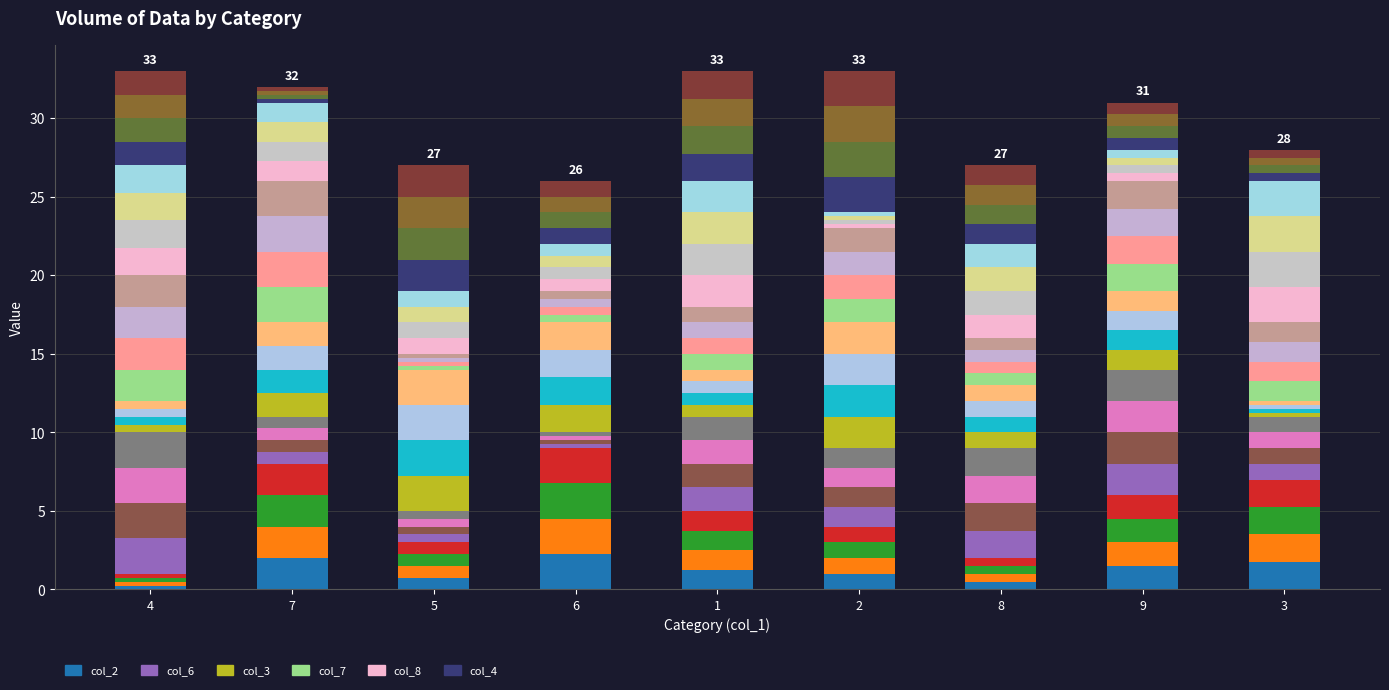

Reading right to left, list all the values displayed in this chart.

1.8	1.5	0.5	1.0	1.2	2.2	0.8	2.0	0.2